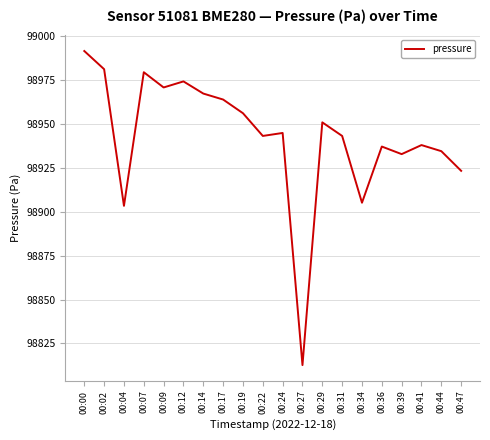

Which category has the lowest value across all series?

00:27